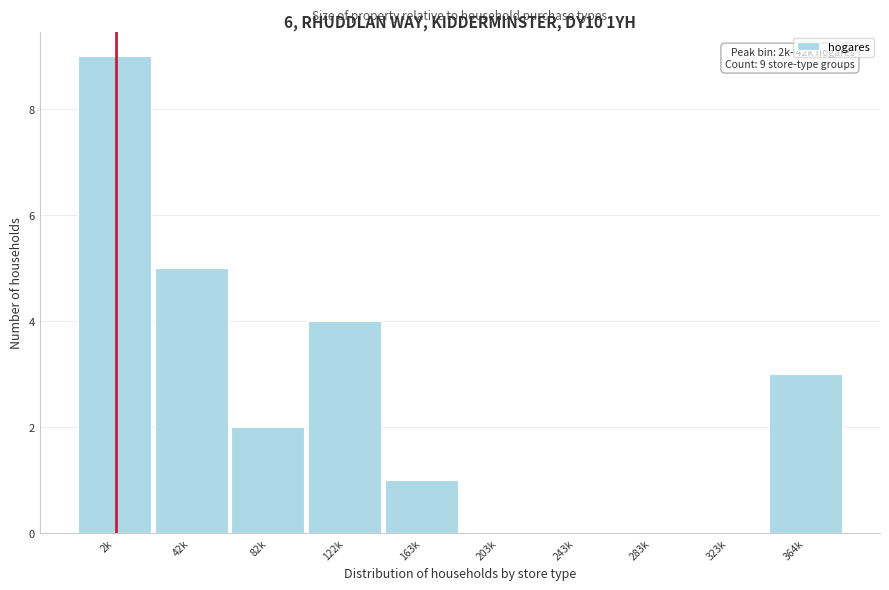

Reading left to right, transcribe all the data shown in this chart.

2k=9	42k=5	82k=2	122k=4	163k=1	203k=0	243k=0	283k=0	323k=0	364k=3